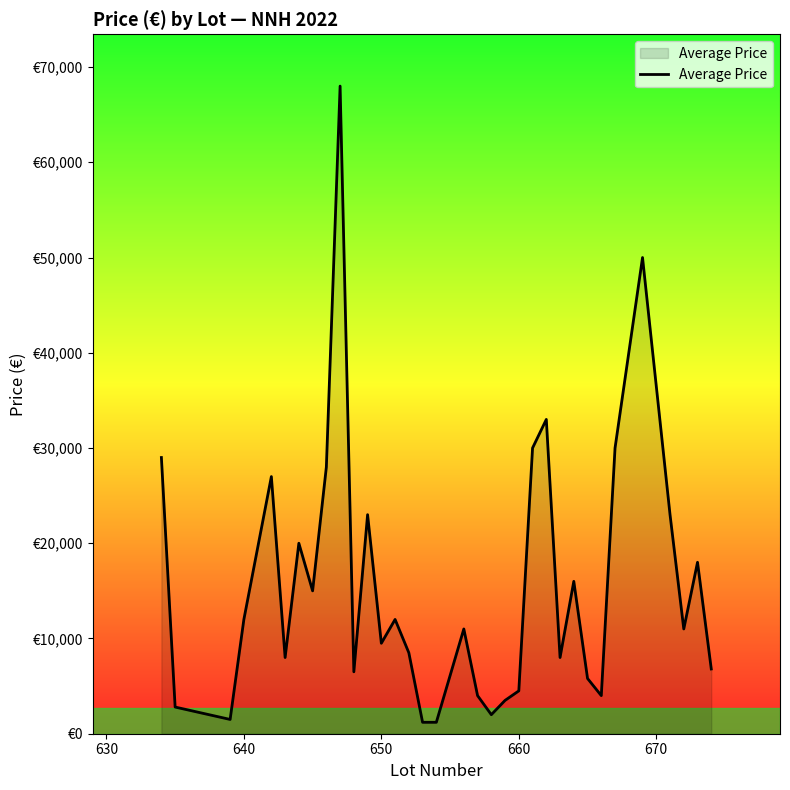

True or false: there are more than 1 points higher than both neighbors.

True